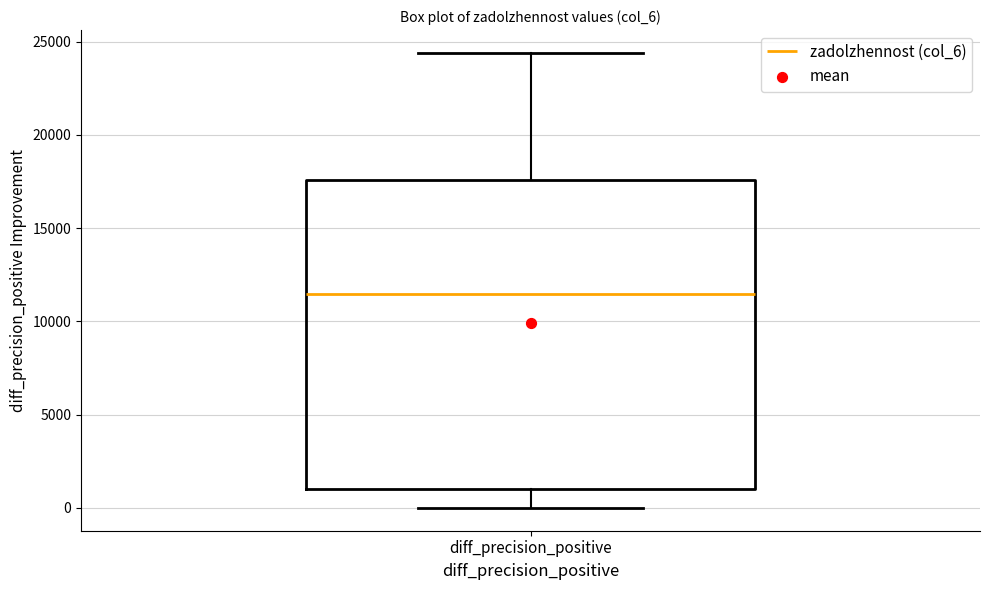

Read this box plot against the y-axis: the position of the median line, the range covered by the box, and the ends of both whiskers. The values are not printed on the chart, so give them approximately, as read against the axis.

median 11500, box 1000 to 17500, whiskers 0 to 24500